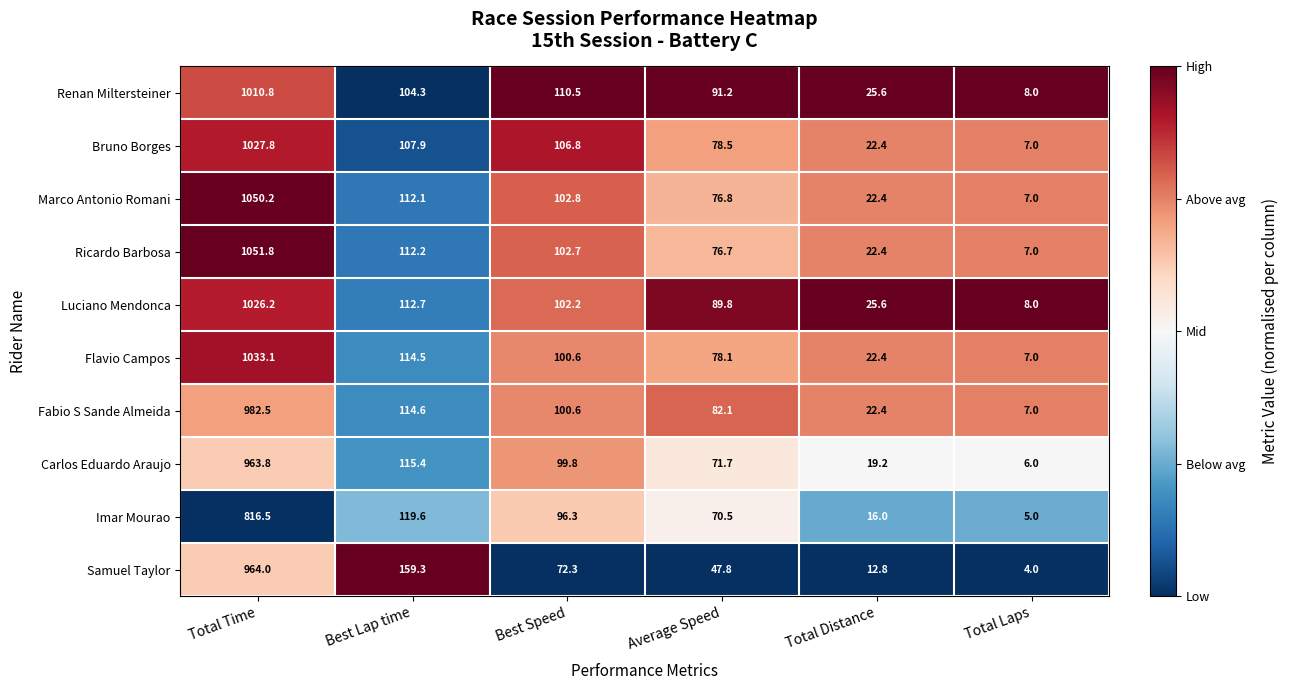

What is the sum of all Carlos Eduardo Araujo values?

1275.9